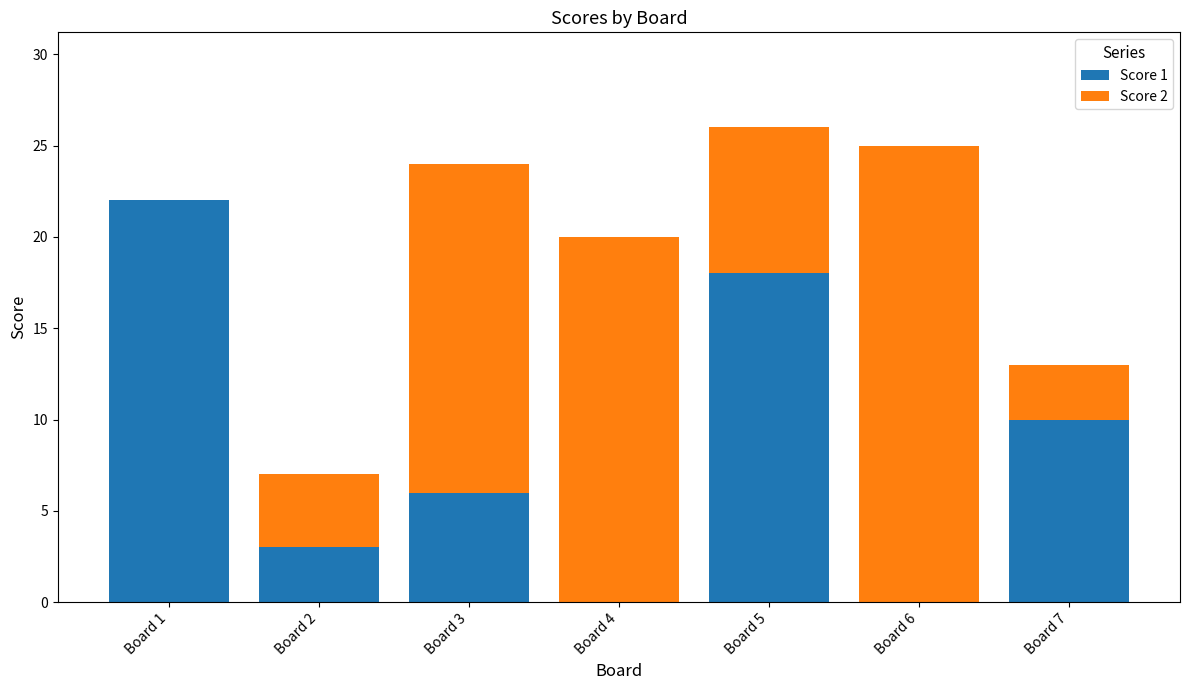

What is the maximum value for Score 1?

22